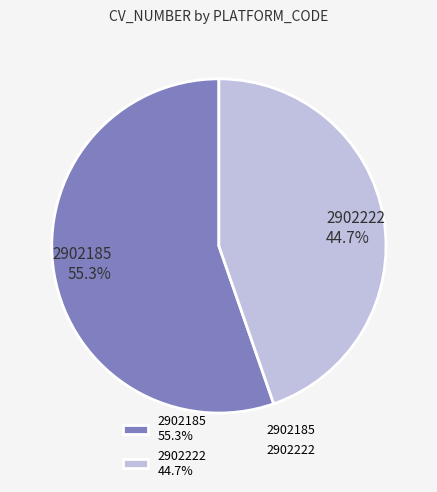

Does any single category account for the majority?

Yes